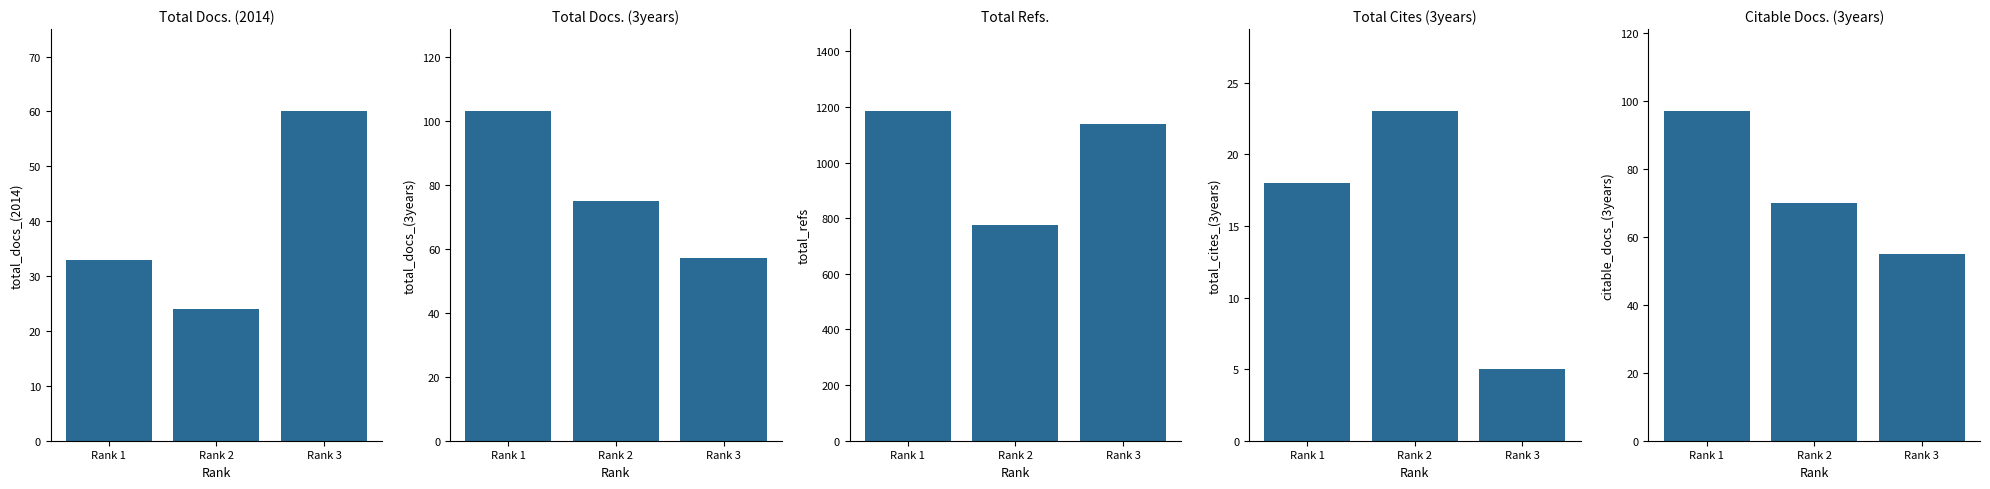

Where does the Total Refs. series first go above 1140?

Rank 1